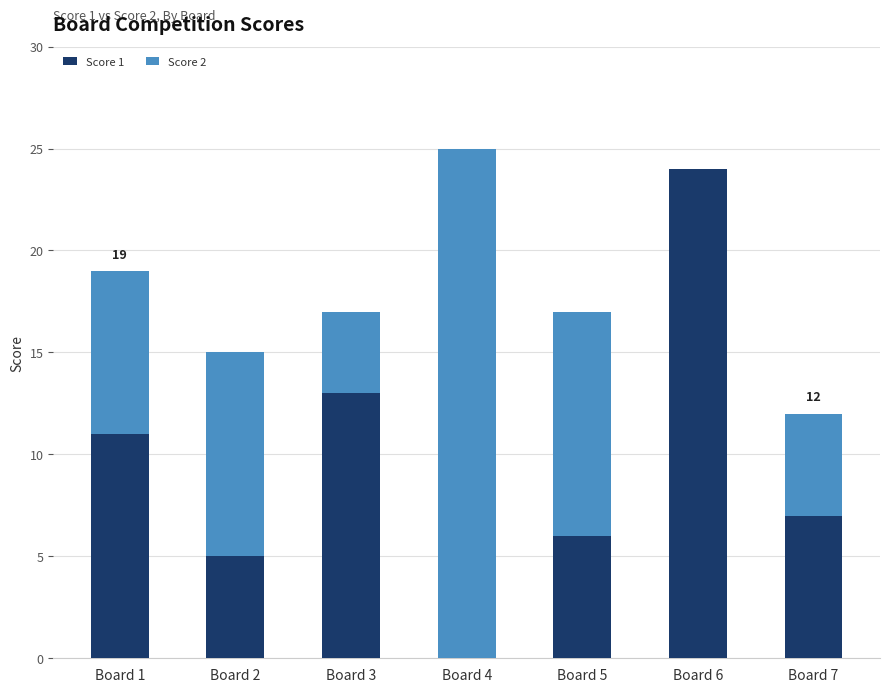

Is it true that Score 1 equals 7 at Board 2?

False